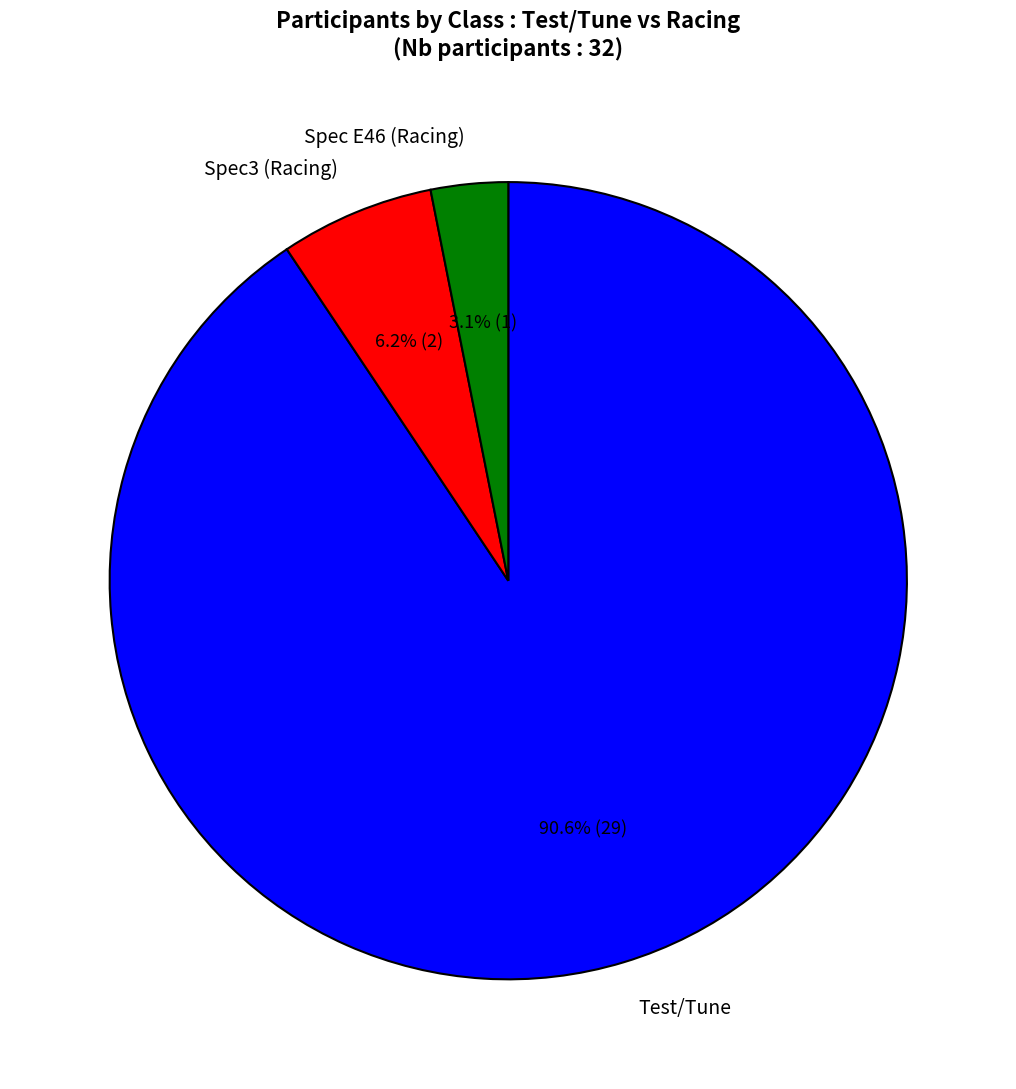

The Test/Tune slice represents 70% of the pie. True or false?

False